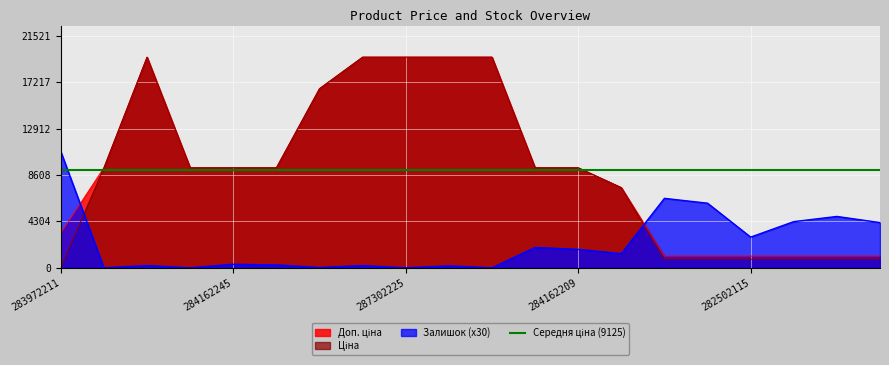

True or false: Доп. ціна has a value of 4793.2 at 284162209.

False